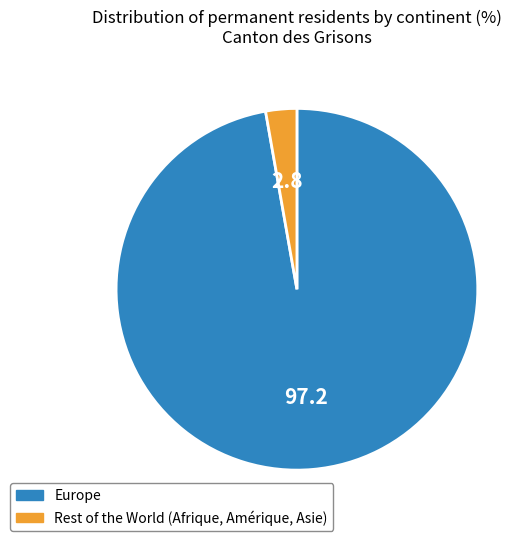

Is there any slice that represents more than half of the pie?

Yes